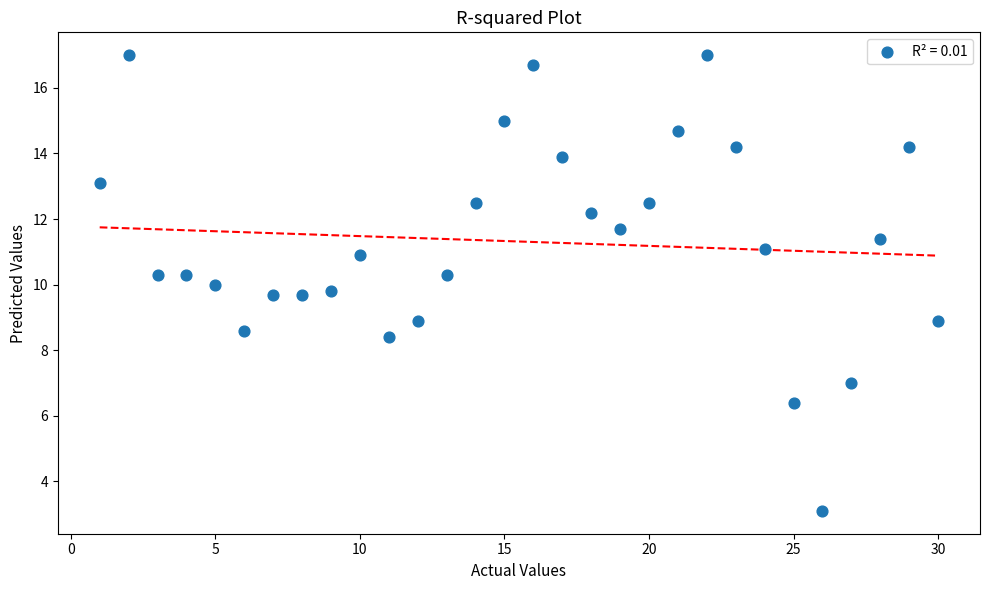

What is the range of Y values (max minus min)?

13.9